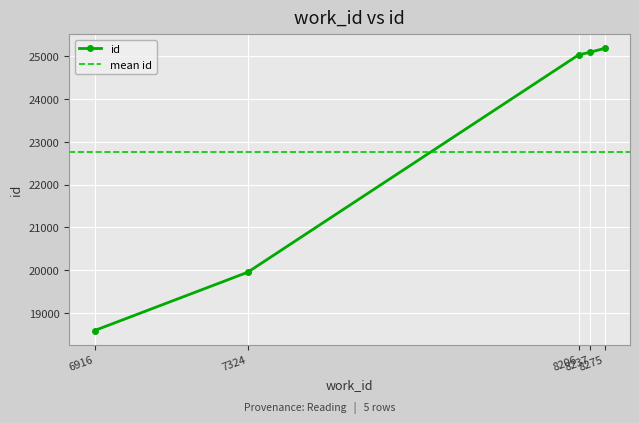

What value does the data have at 8206, to the nearest 50?

25050